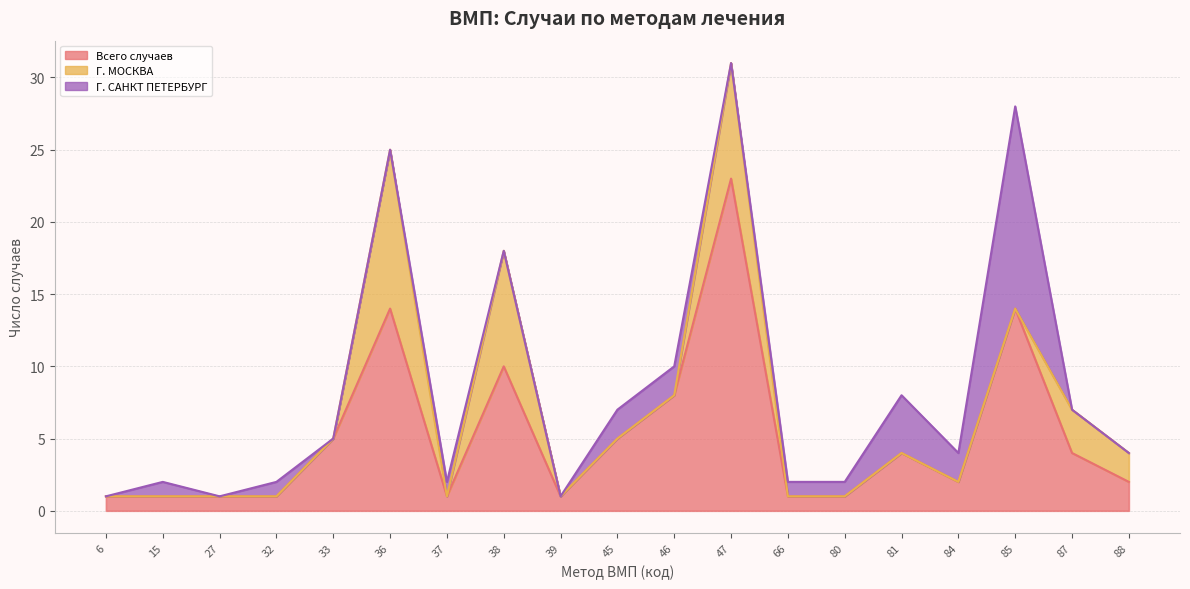

The value of Г. САНКТ ПЕТЕРБУРГ at 33 is -6. True or false?

False